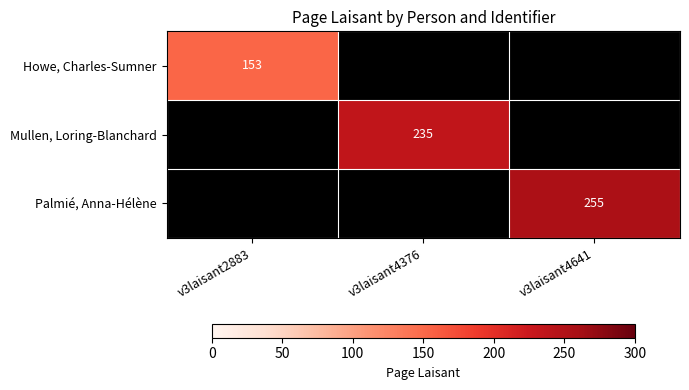

True or false: Howe, Charles-Sumner has a value of 153 at v3laisant2883.

True